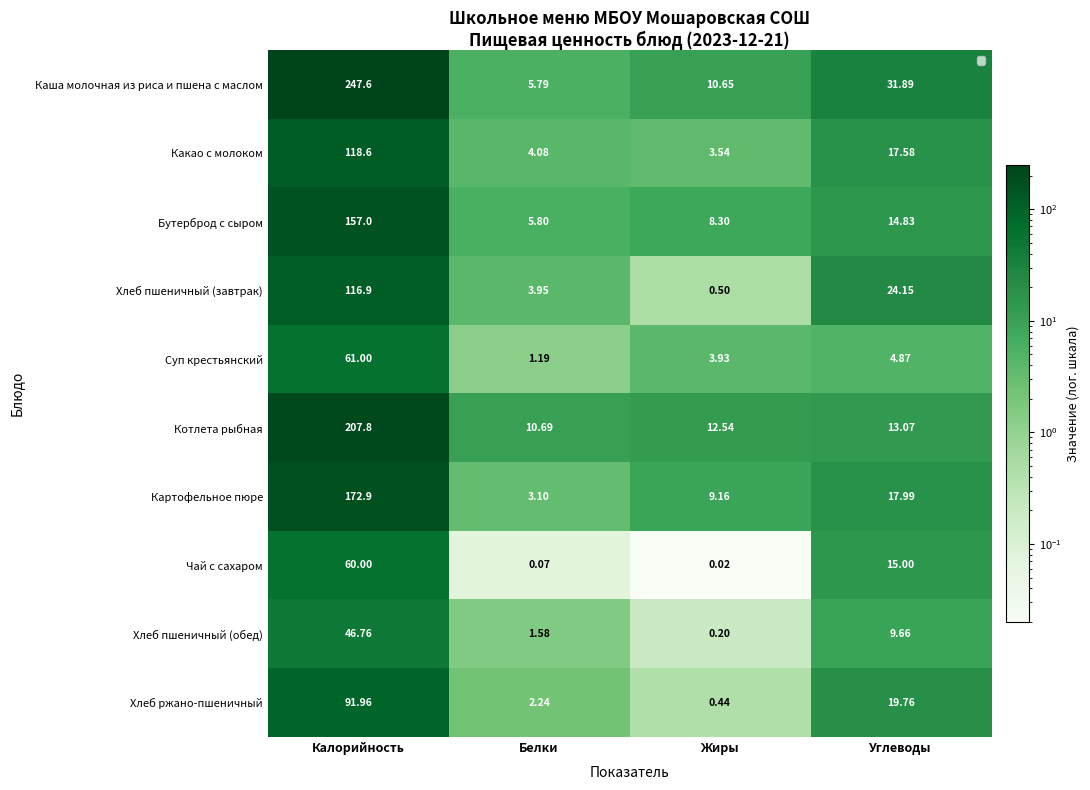

Rank the series at Белки from highest to lowest value.

Котлета рыбная, Бутерброд с сыром, Каша молочная из риса и пшена с маслом, Какао с молоком, Хлеб пшеничный (завтрак), Картофельное пюре, Хлеб ржано-пшеничный, Хлеб пшеничный (обед), Суп крестьянский, Чай с сахаром